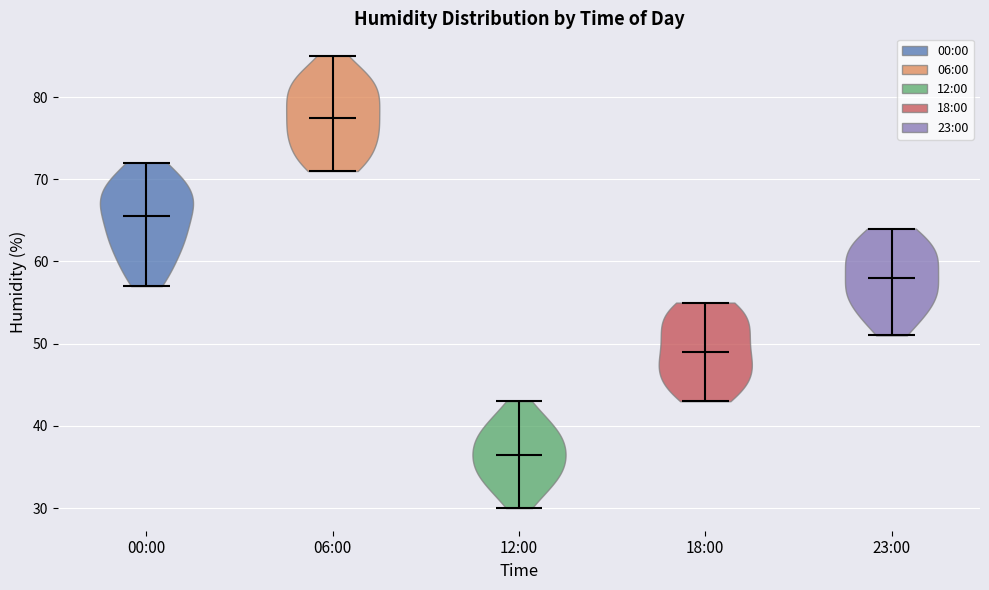

What is the highest point the violin for 06:00 reaches on the y-axis? The values are not printed on the chart, so give them approximately, as read against the axis.

85